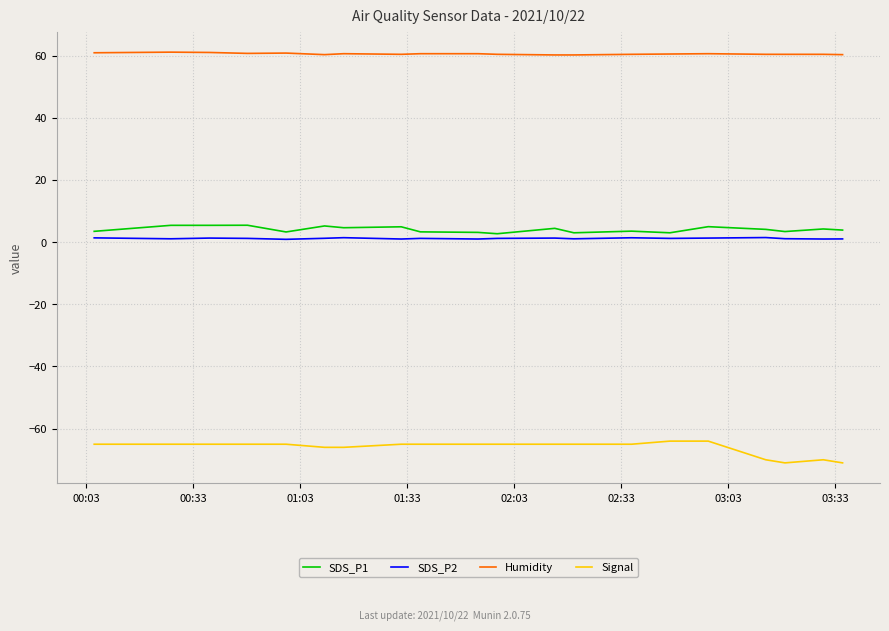

True or false: SDS_P1 and Humidity cross at least once.

False